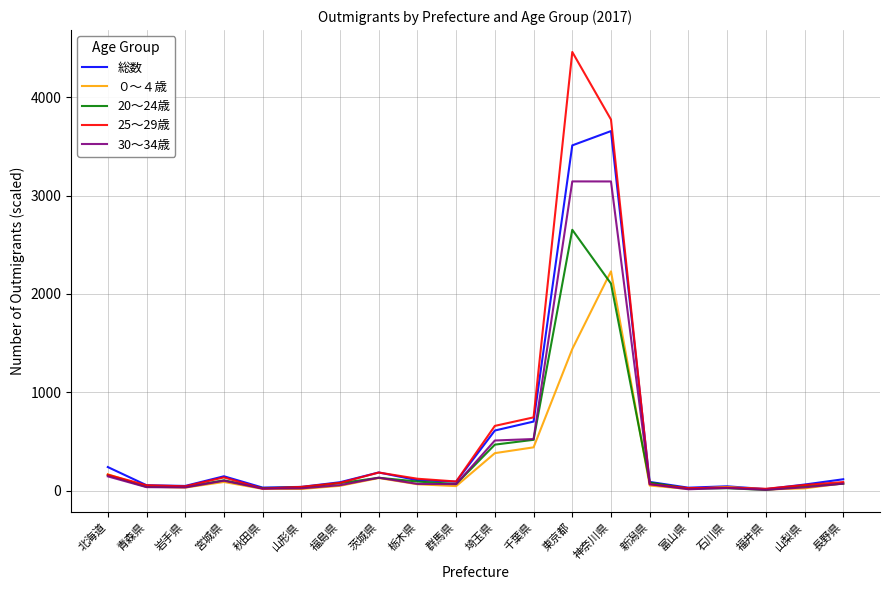

List the series in order of their peak value, lowest first.

０～４歳, 20～24歳, 30～34歳, 総数, 25～29歳